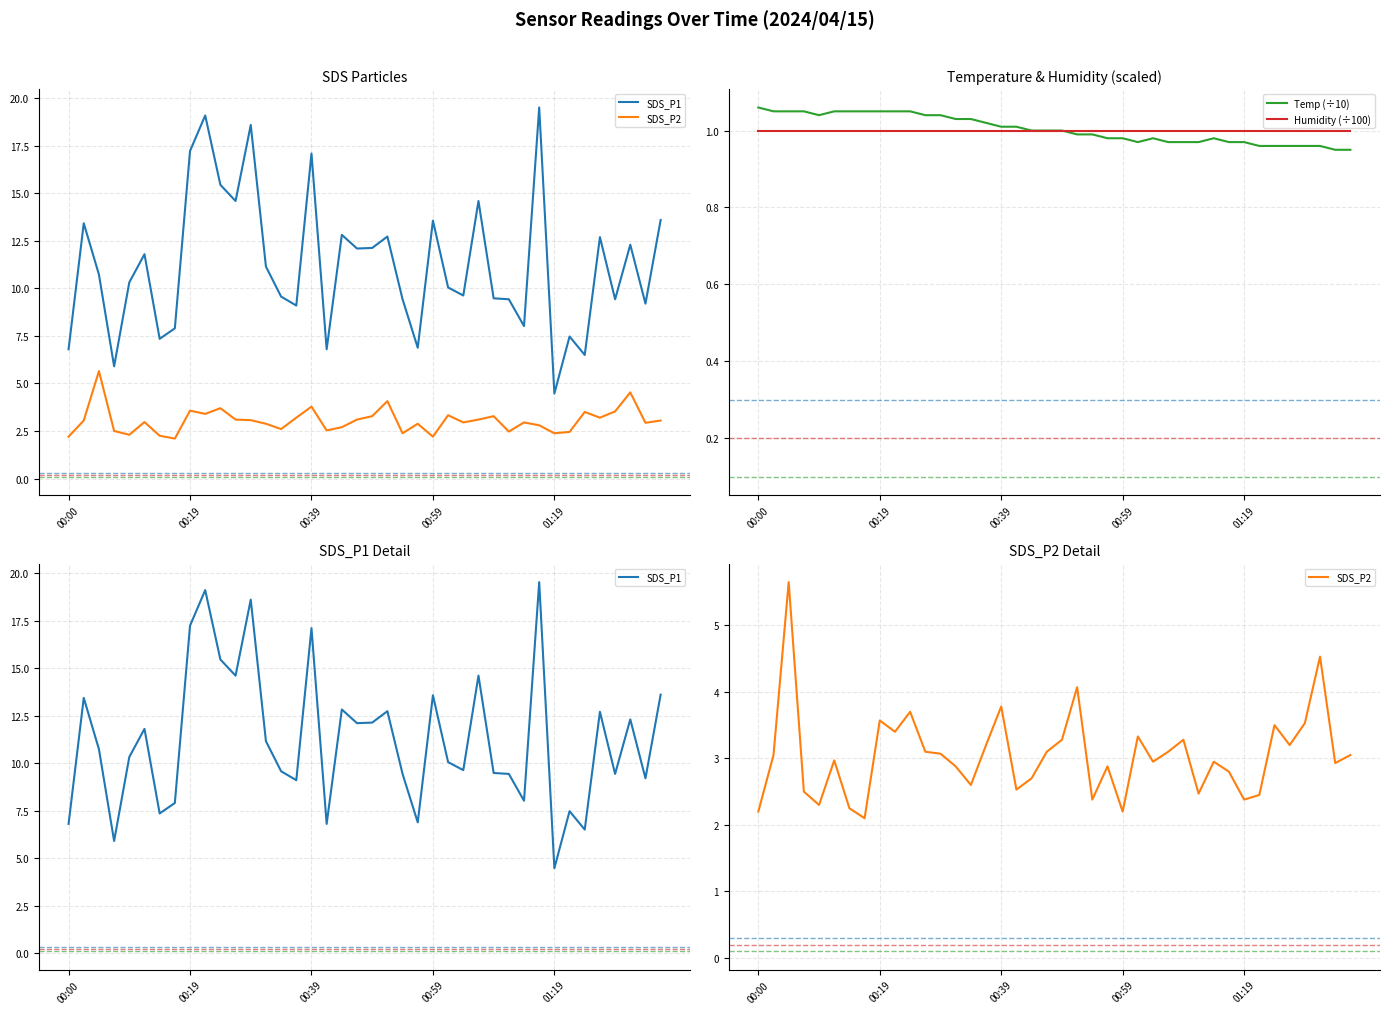

What is the difference between the second highest and second lowest values in the SDS_P1 series?

13.2